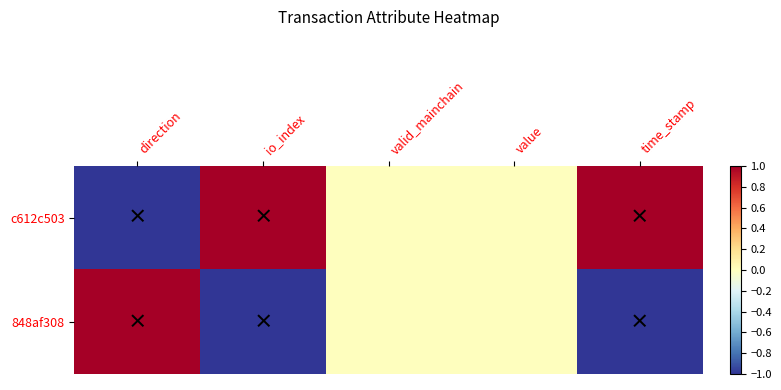

At which category is the sum across all series the highest?

direction